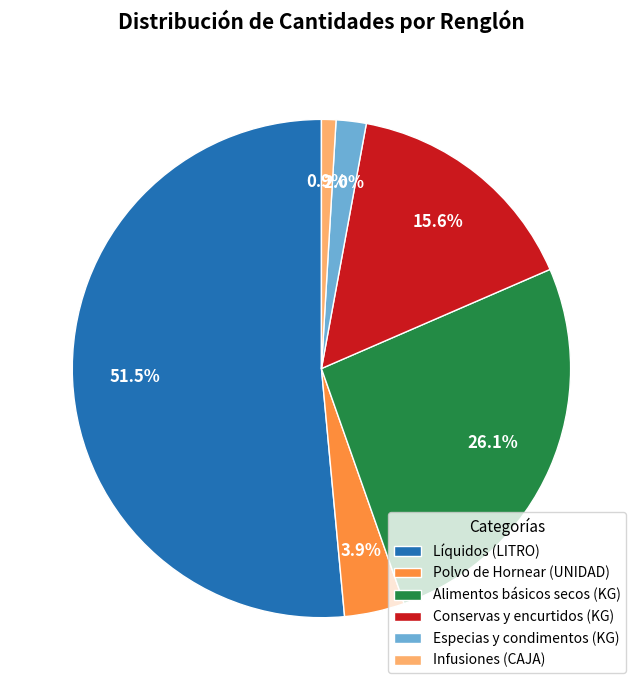

Do Conservas y encurtidos (KG) and Alimentos básicos secos (KG) together represent more than half of the pie?

No